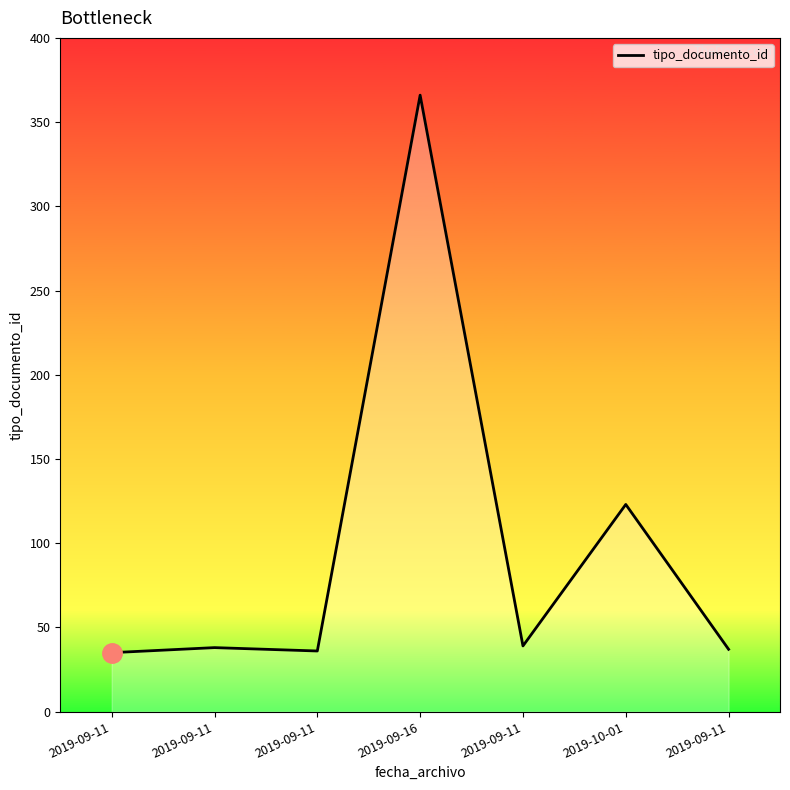

Read the value at 2019-09-11.

37